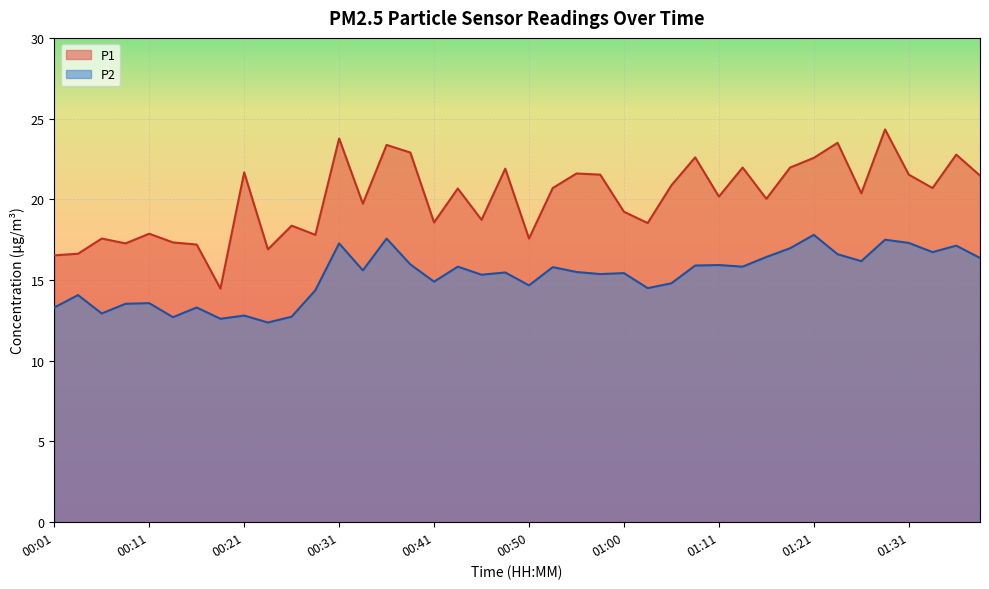

True or false: P1 has a value of 22.6 at 01:21.

True